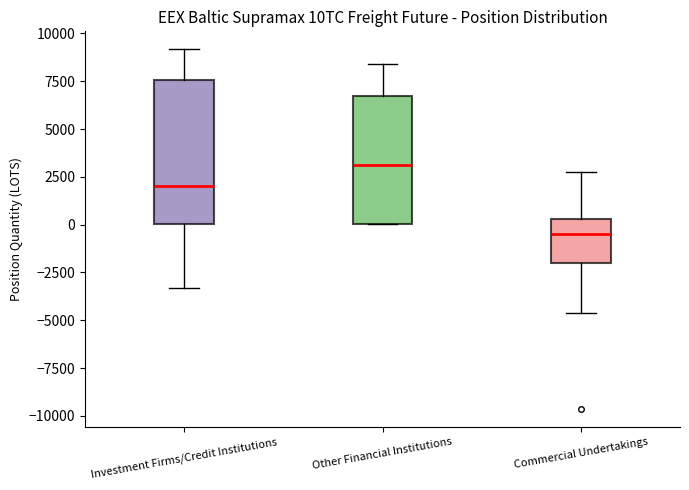

Comparing the boxes themselves (not the whiskers), which one is the tallest?

Investment Firms/Credit Institutions